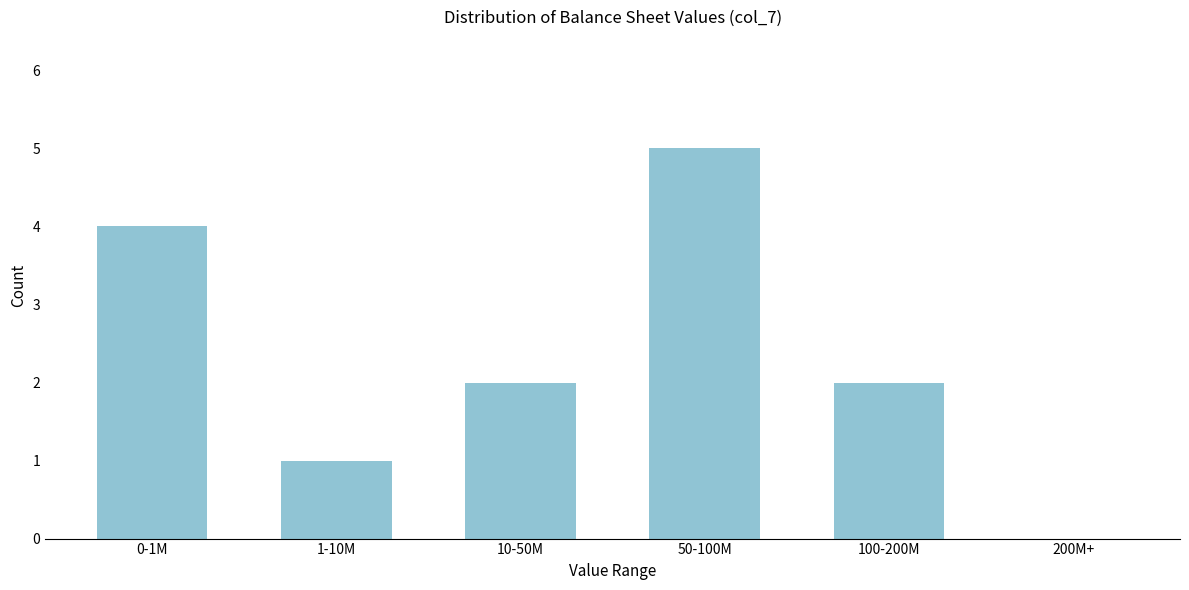

Reading left to right, extract all data points from this chart.

0-1M=4	1-10M=1	10-50M=2	50-100M=5	100-200M=2	200M+=0